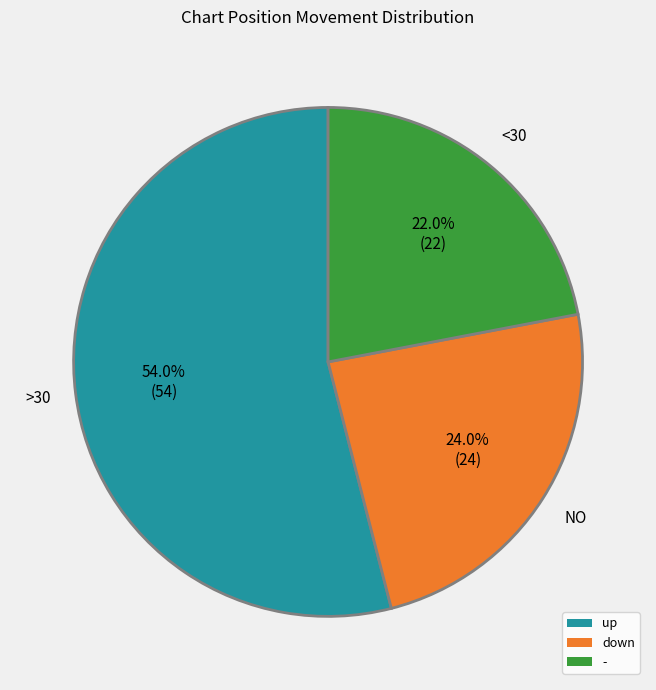

Does any single category account for the majority?

Yes